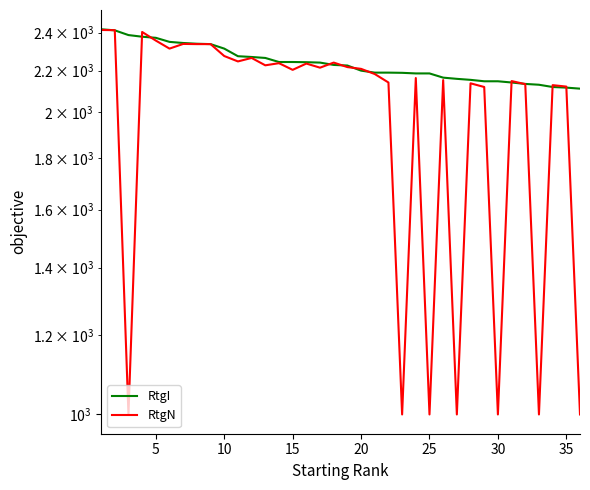

After their last crossing, which series has the higher values: RtgN or RtgI?

RtgI